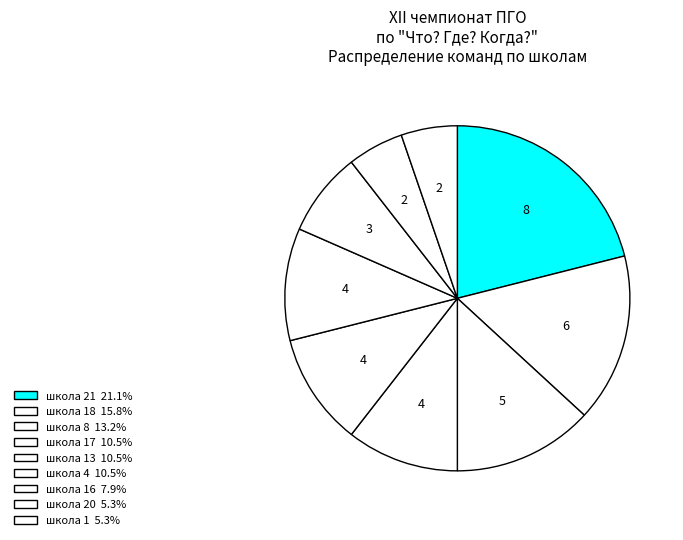

How many segments does this pie chart have?

9